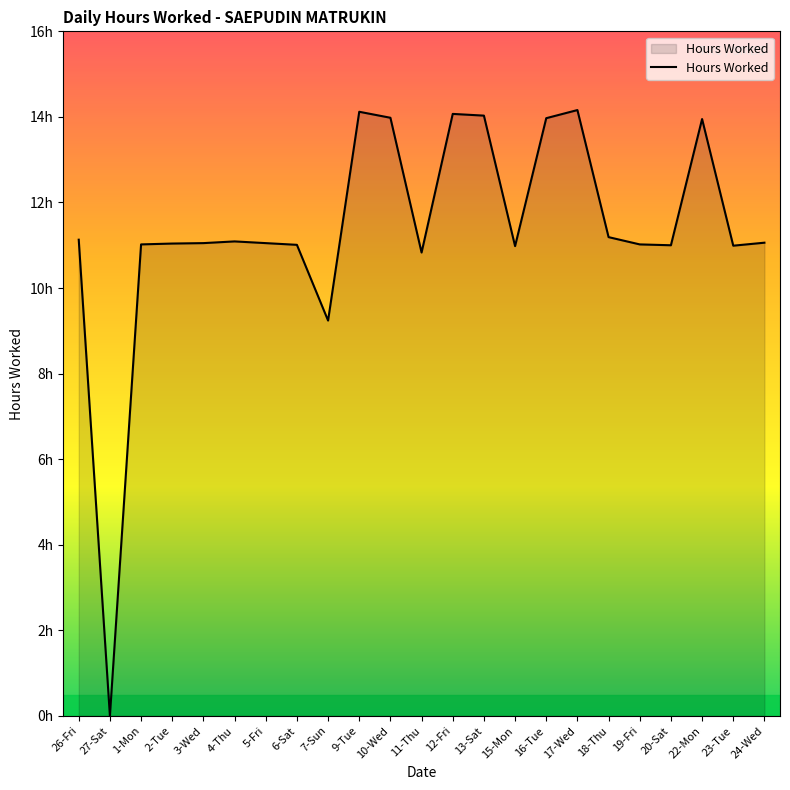

Which category has the lowest value across all series?

27-Sat